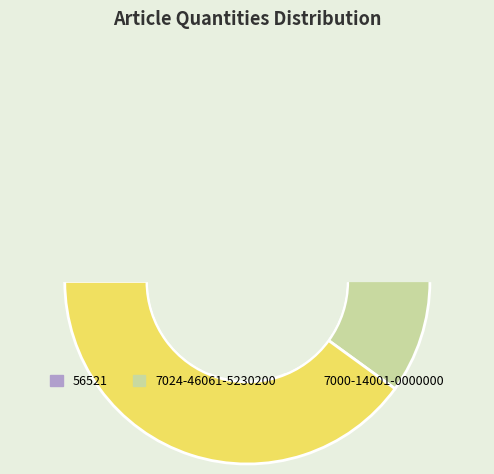

To the nearest percent, what is the difference between the largest and smallest slice percentages?

20%